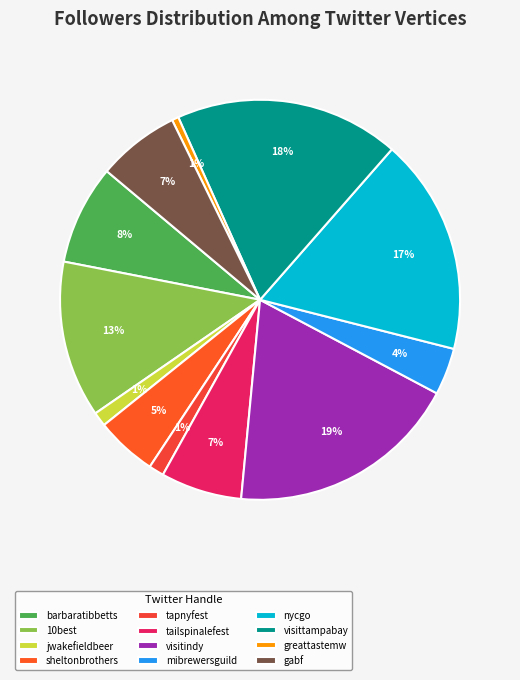

Is there any slice that represents more than half of the pie?

No